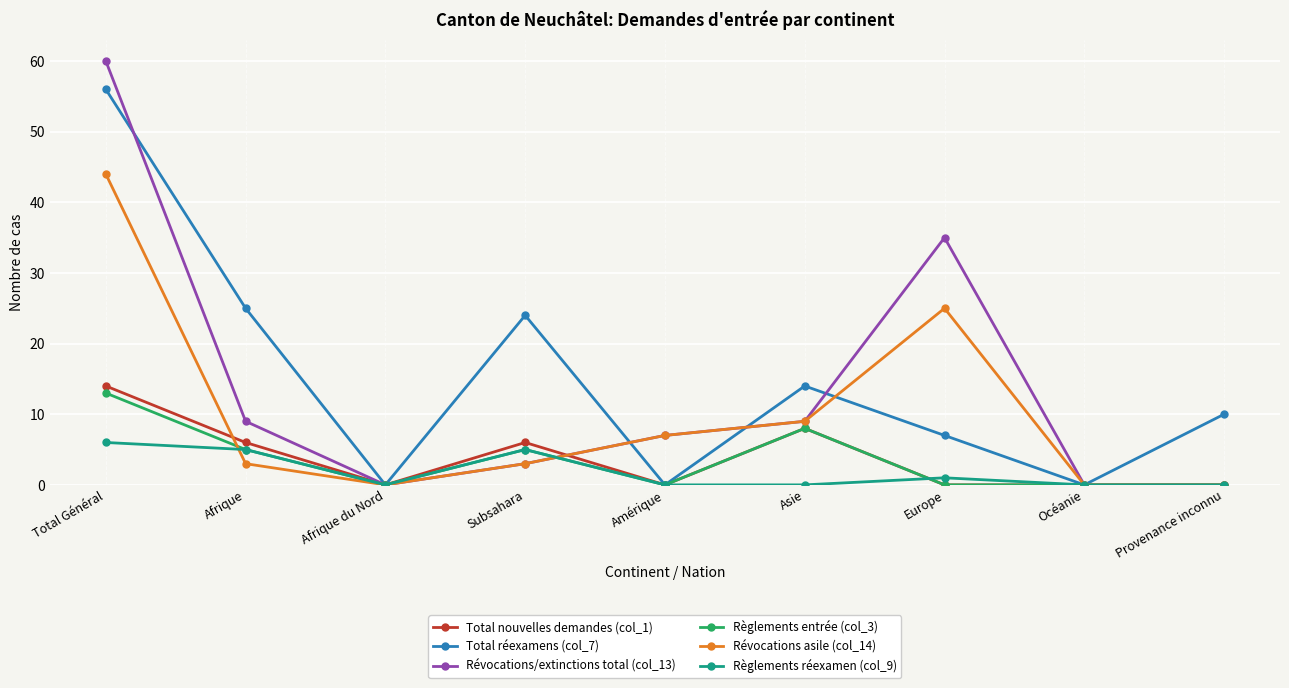

What is the label of the 4th point from the left?

Subsahara